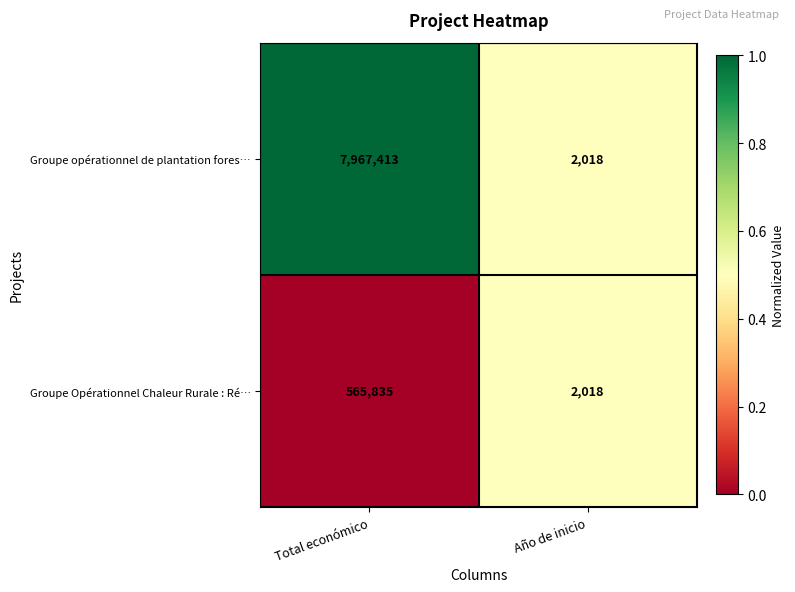

Reading left to right, transcribe all the data shown in this chart.

Groupe opérationnel de plantation fores…: 7967413	2018
Groupe Opérationnel Chaleur Rurale : Ré…: 565835	2018